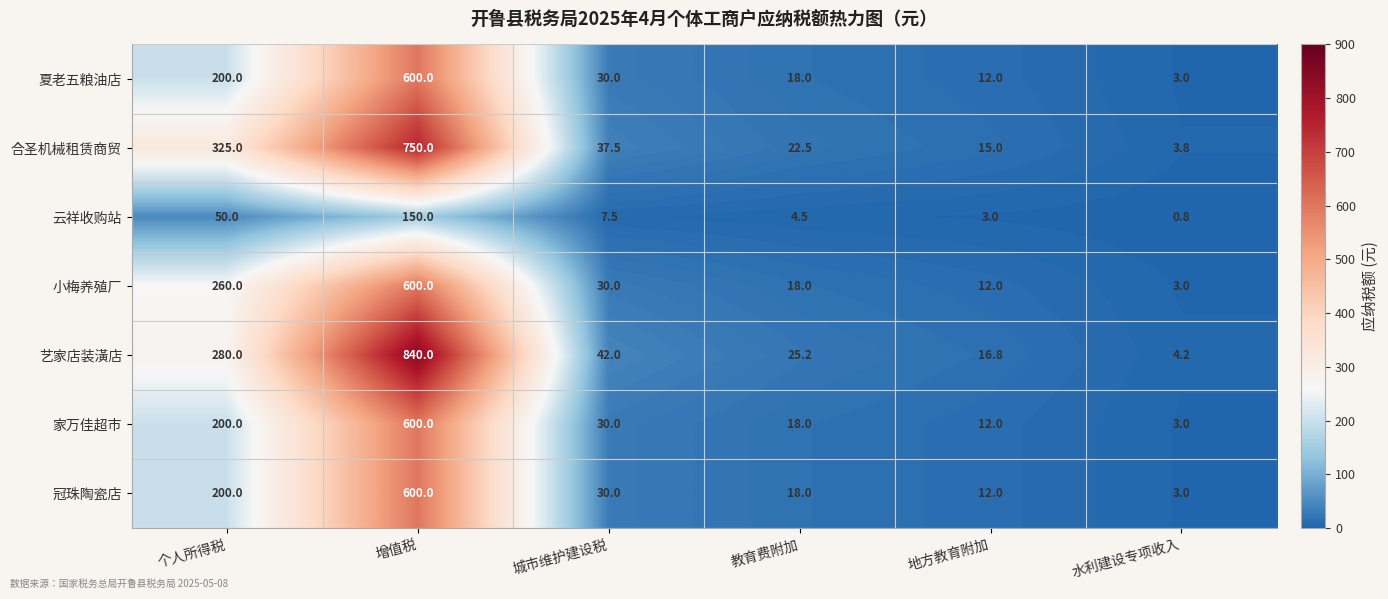

What is the minimum value for 家万佳超市?

3.0